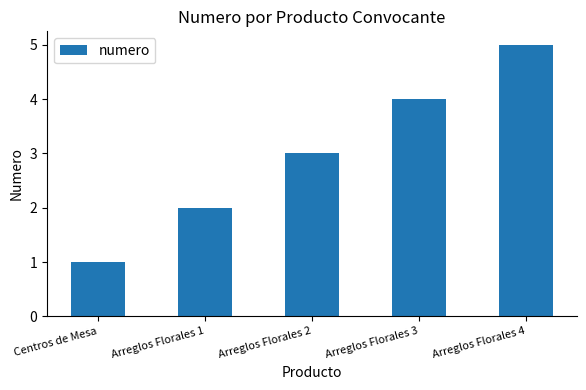

True or false: the data shows 4 at Arreglos Florales 3.

True